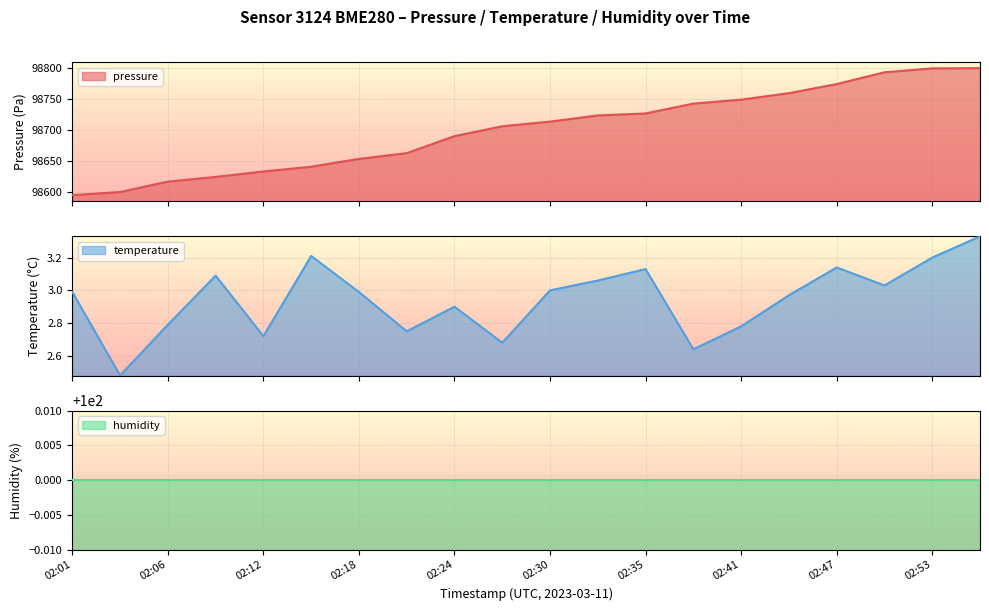

Is the value of pressure at 02:15 greater than the value of temperature at 02:27?

Yes